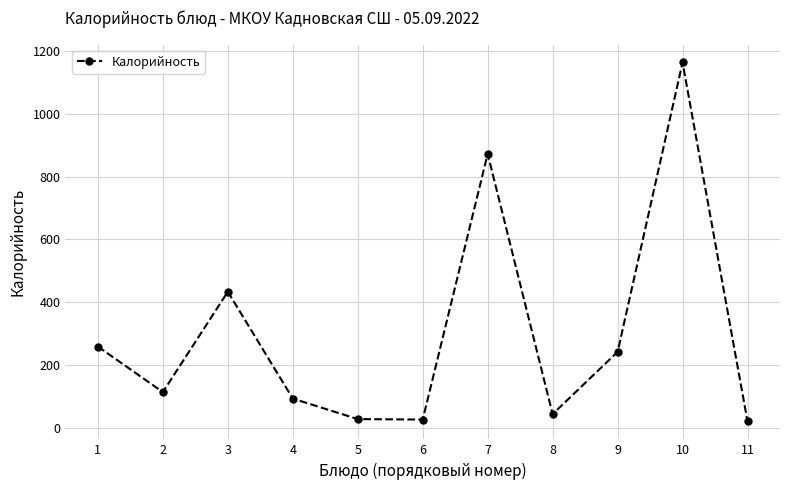

What is the value of the 2nd point from the left?

114.7